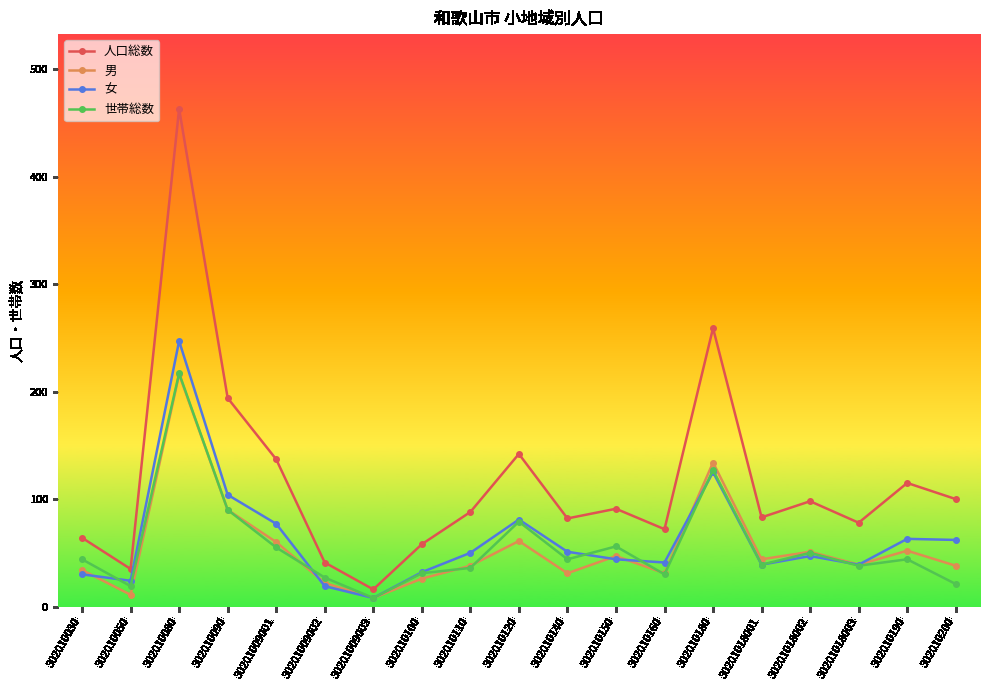

Which series has the largest range (max minus min)?

人口総数